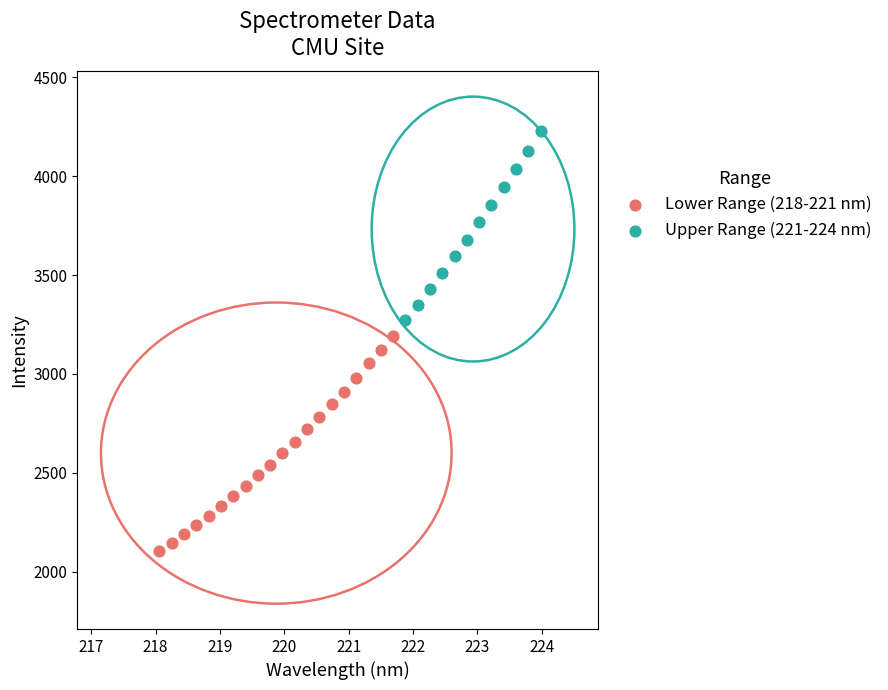

Which series reaches the maximum Y coordinate?

Upper Range (221-224 nm)